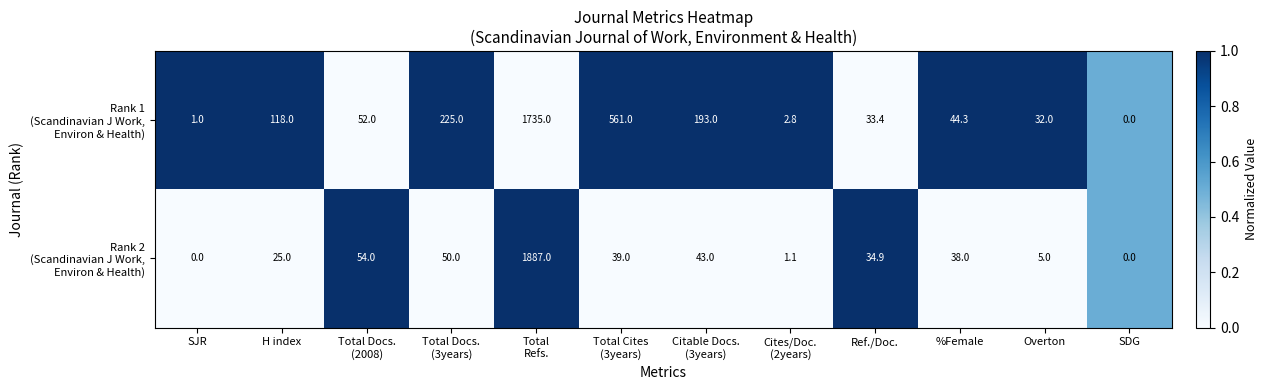

What is the total value across all series at H index?

143.0